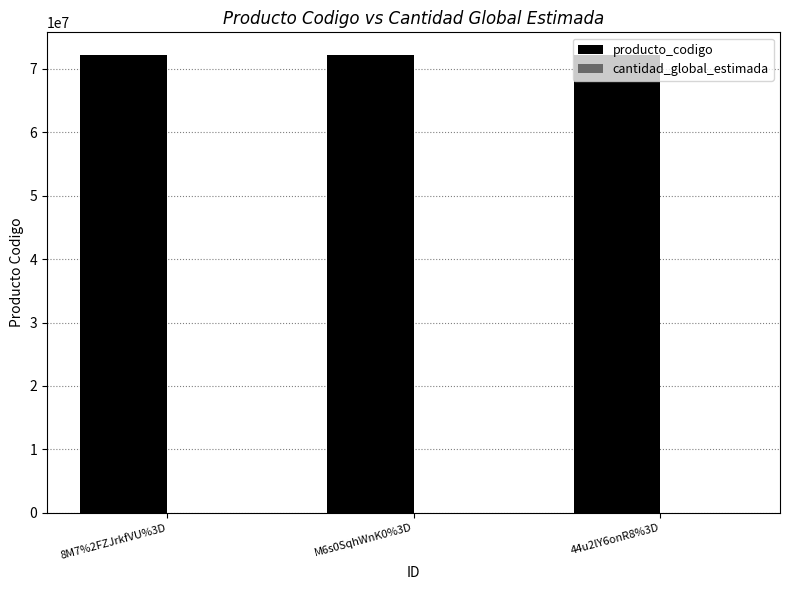

The value of producto_codigo at M6s0SqhWnK0%3D is 48034952. True or false?

False